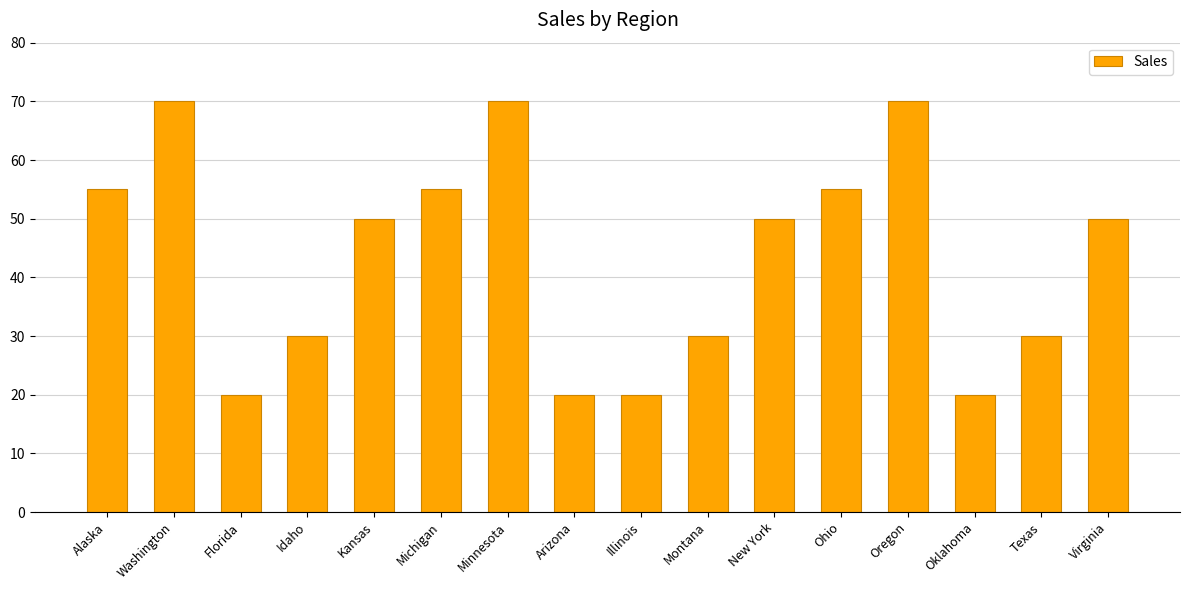

What is the label of the 15th bar from the right?

Washington